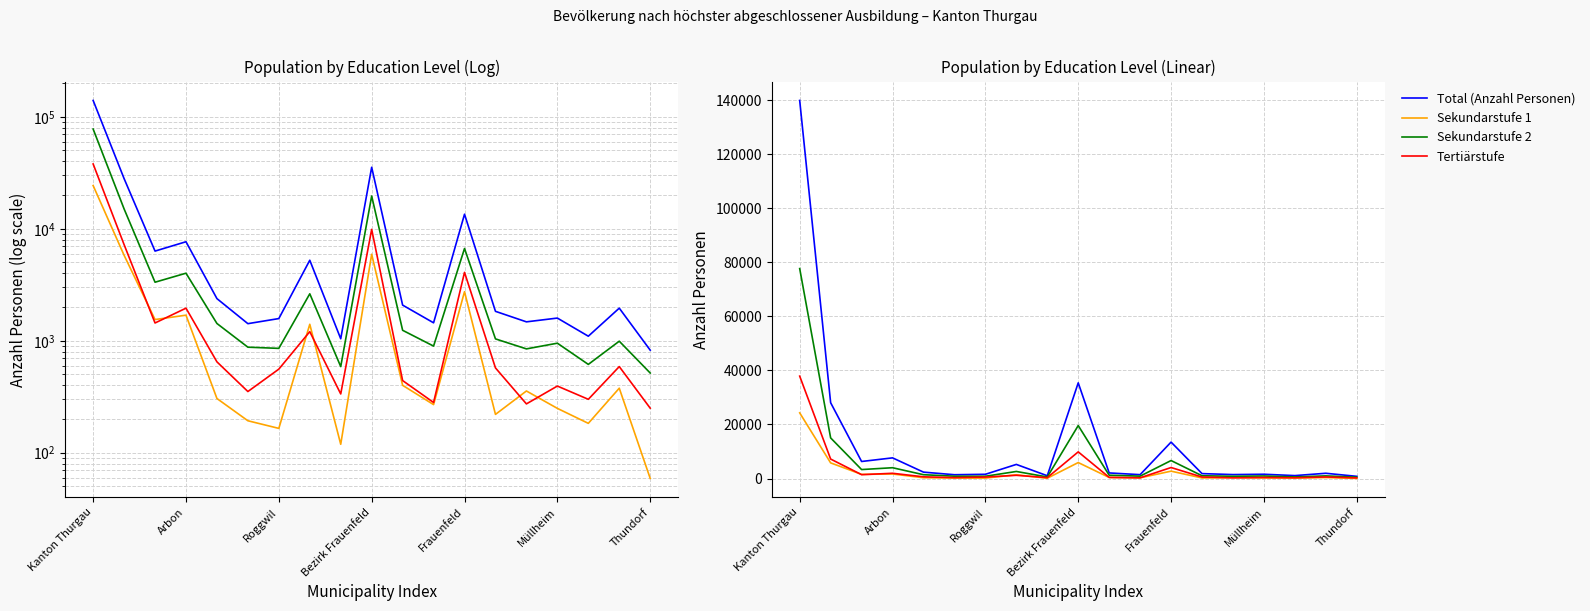

Which series has the largest total across all categories?

Total (Anzahl Personen)